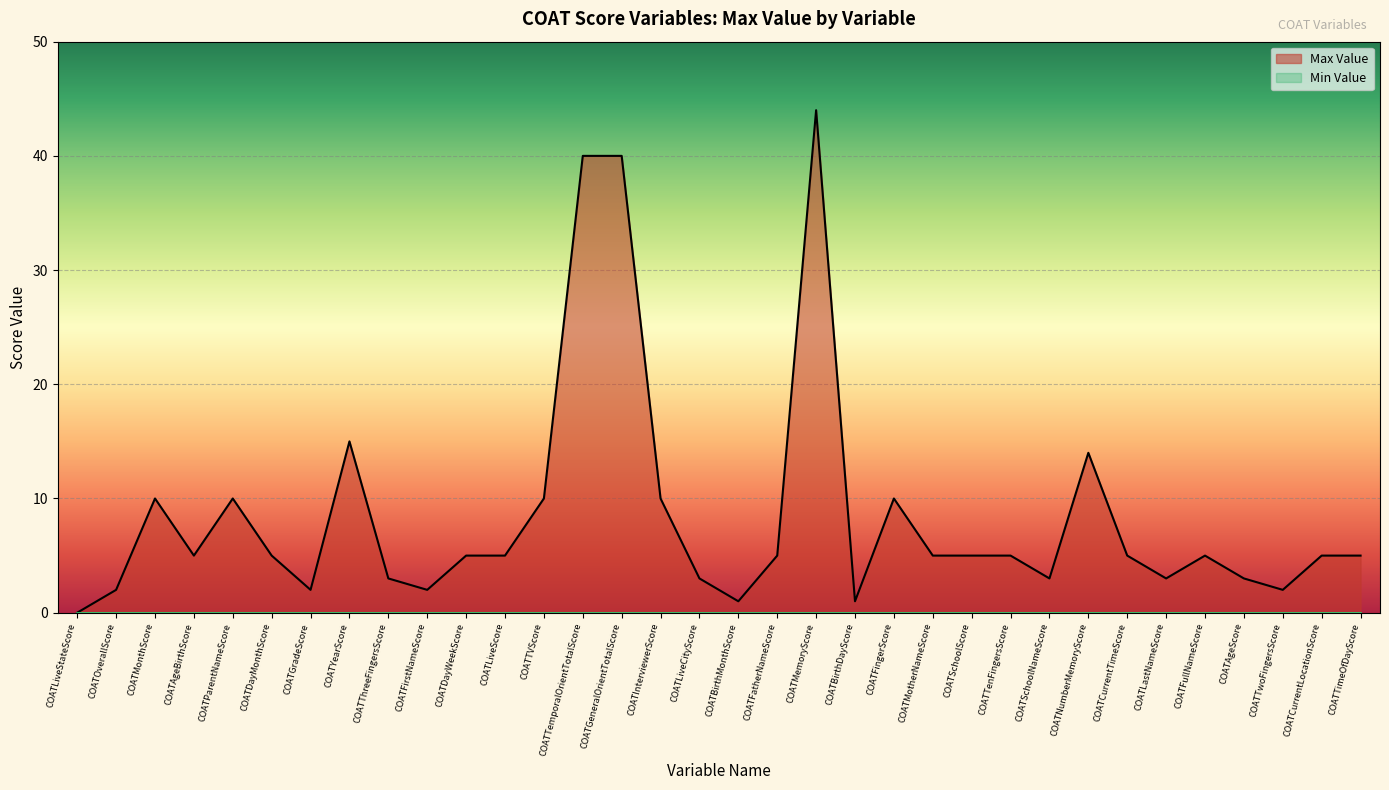

At which label is the value closest to 22?

COATYearScore